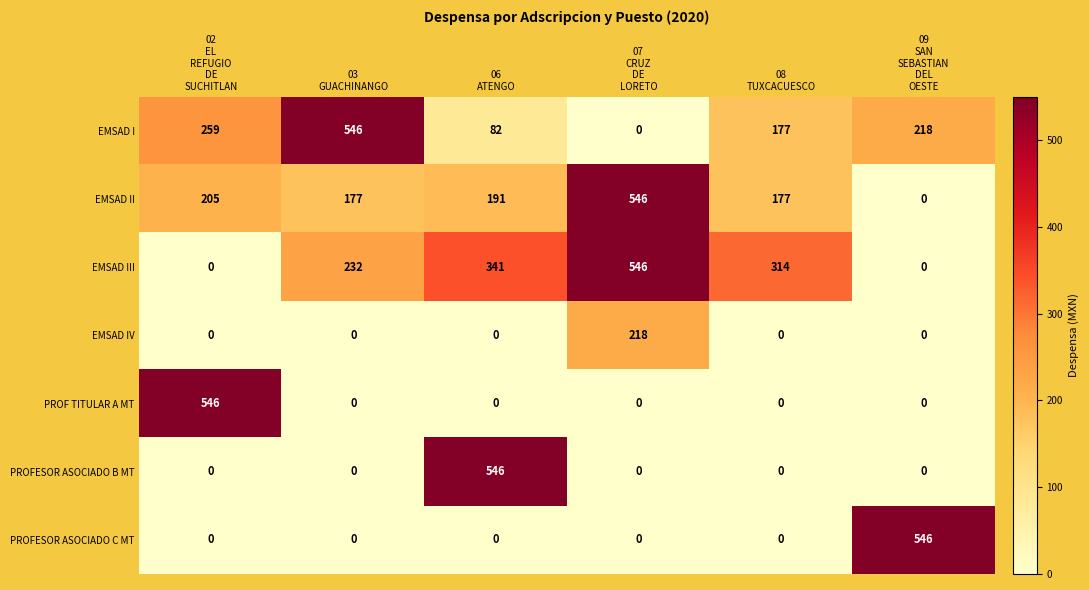

How many categories are shown in the chart?

6